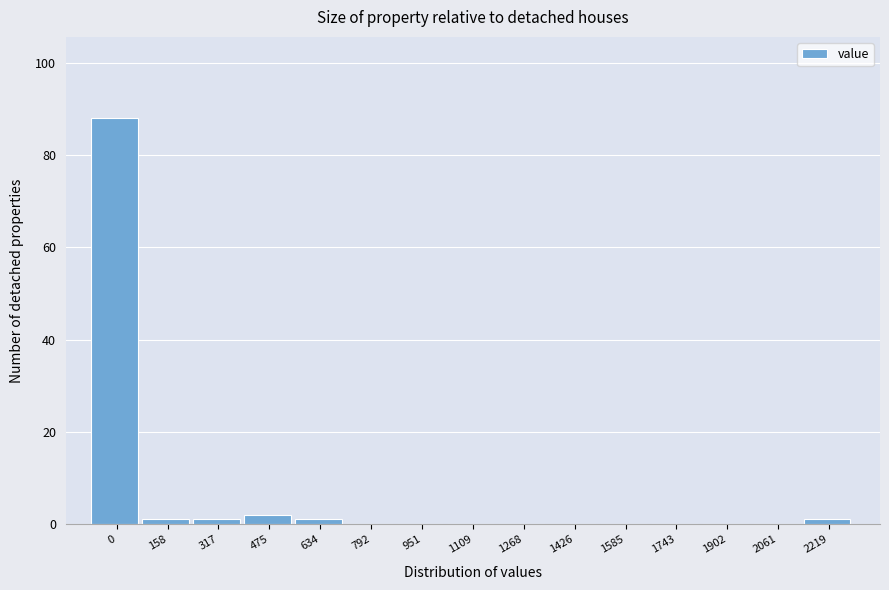

Reading right to left, list all the values displayed in this chart.

2219=1	2061=0	1902=0	1743=0	1585=0	1426=0	1268=0	1109=0	951=0	792=0	634=1	475=2	317=1	158=1	0=88